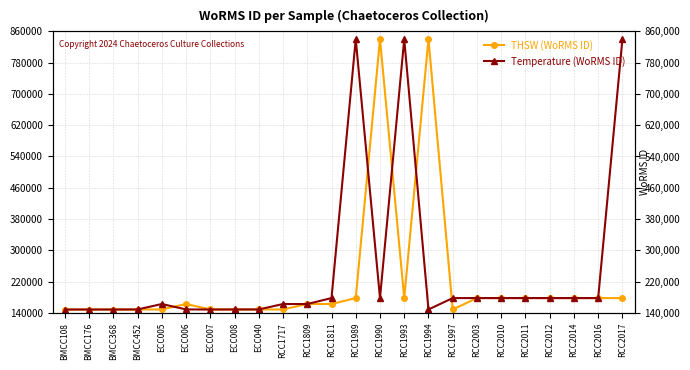

Reading left to right, extract all data points from this chart.

THSW (WoRMS ID): BMCC108=148985	BMCC176=148985	BMCC368=148985	BMCC452=148985	ECC005=149126	ECC006=163013	ECC007=149228	ECC008=148985	ECC040=149129	RCC1717=149128	RCC1809=163013	RCC1811=163013	RCC1989=178207	RCC1990=839985	RCC1993=178207	RCC1994=839985	RCC1997=149126	RCC2003=178207	RCC2010=178207	RCC2011=178207	RCC2012=178207	RCC2014=178207	RCC2016=178207	RCC2017=178207
Temperature (WoRMS ID): BMCC108=148985	BMCC176=148985	BMCC368=148985	BMCC452=149126	ECC005=163013	ECC006=149228	ECC007=148985	ECC008=149129	ECC040=149128	RCC1717=163013	RCC1809=163013	RCC1811=178207	RCC1989=839985	RCC1990=178207	RCC1993=839985	RCC1994=149126	RCC1997=178207	RCC2003=178207	RCC2010=178207	RCC2011=178207	RCC2012=178207	RCC2014=178207	RCC2016=178207	RCC2017=839985